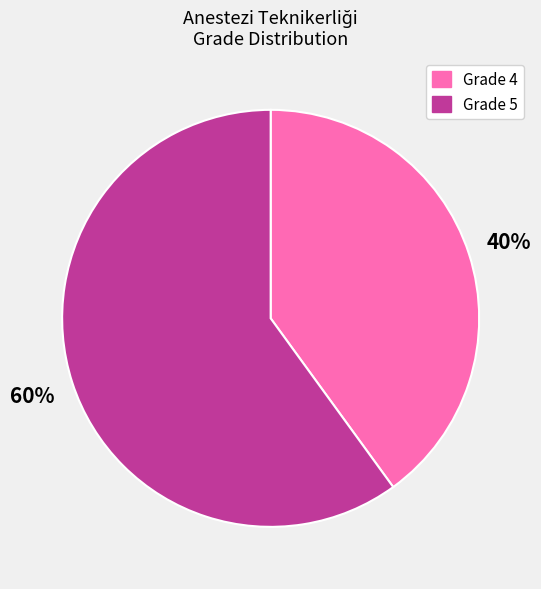

The Grade 4 slice represents 30% of the pie. True or false?

False